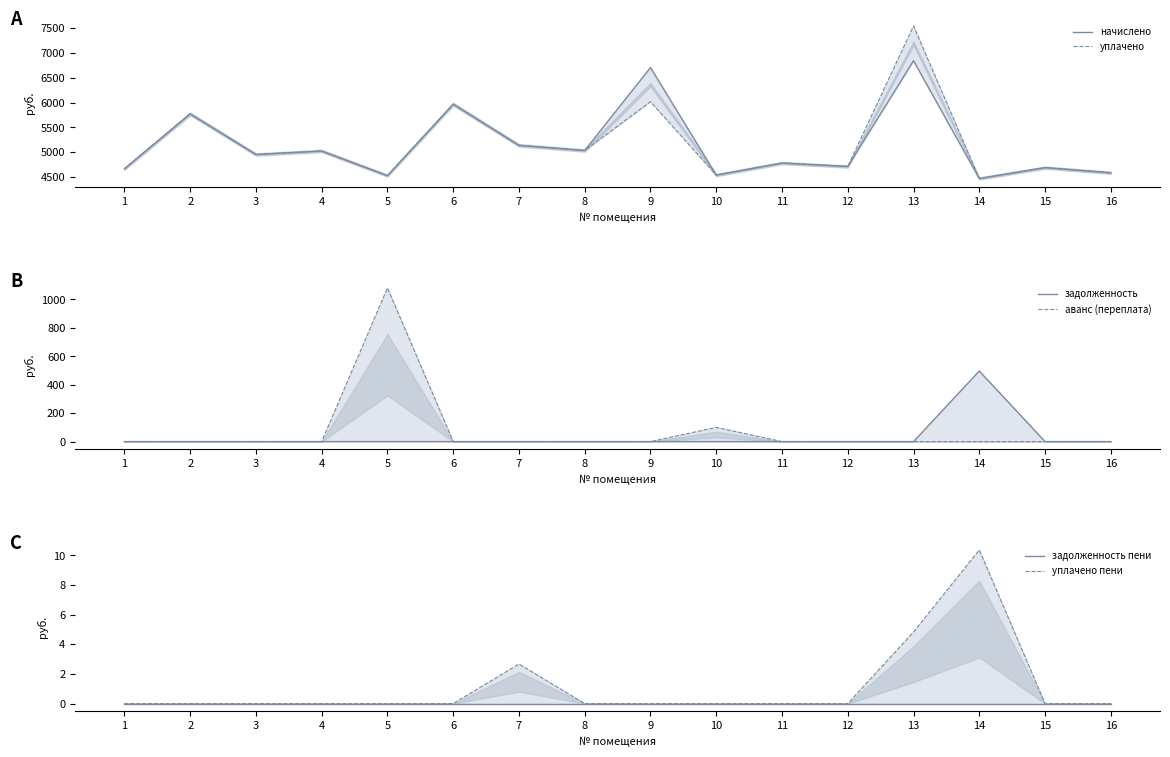

What are all the series names shown in the legend?

начислено, уплачено, задолженность, аванс (переплата), задолженность пени, уплачено пени